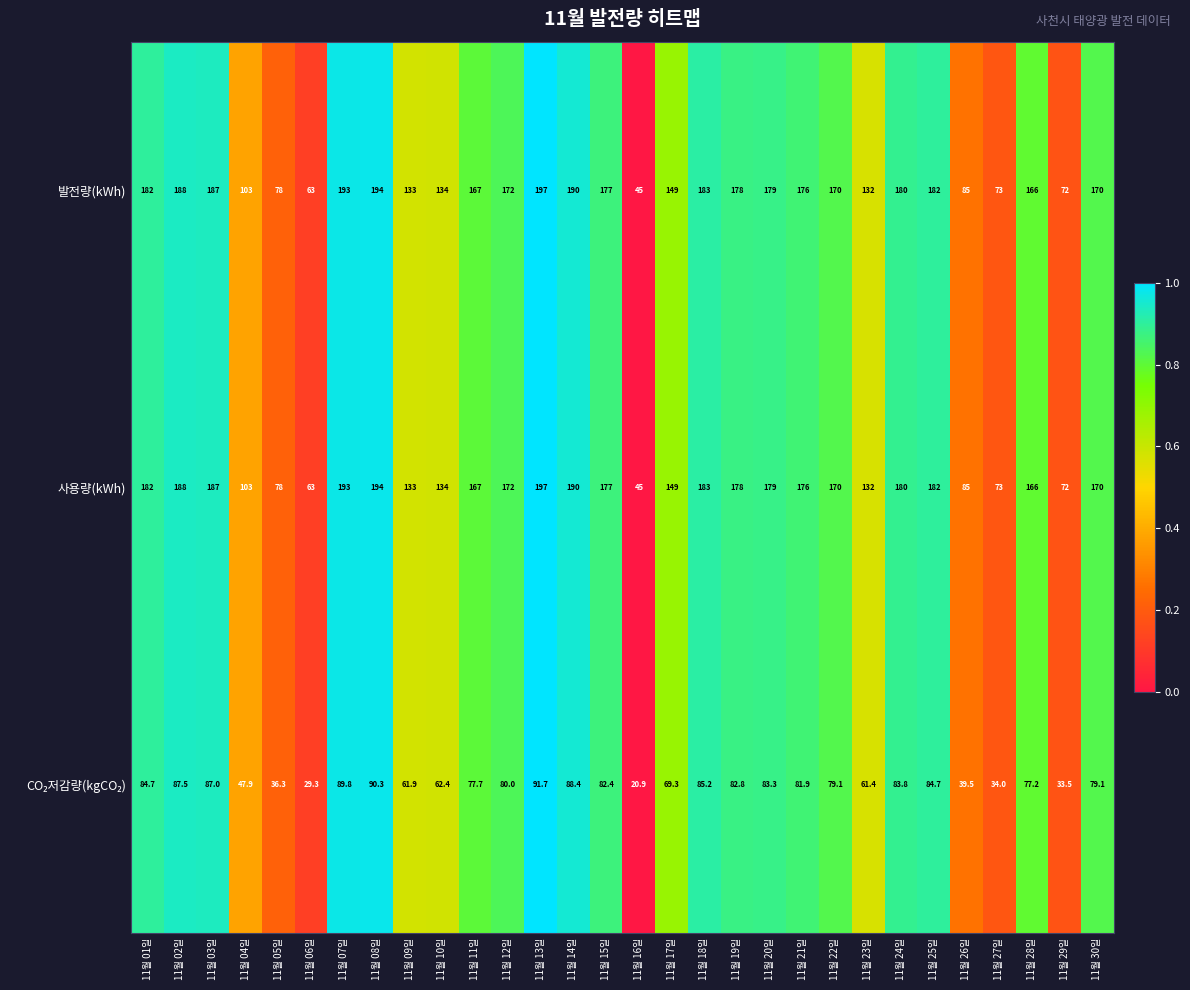

How many data points does each series have?

30